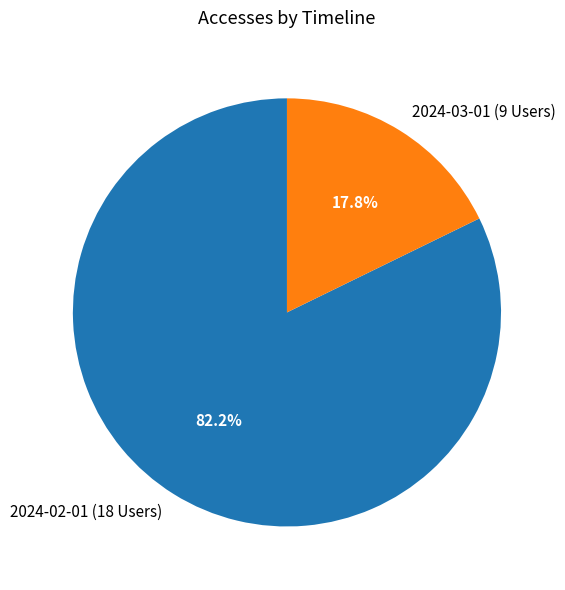

To the nearest percent, what is the difference between the largest and smallest slice percentages?

64%